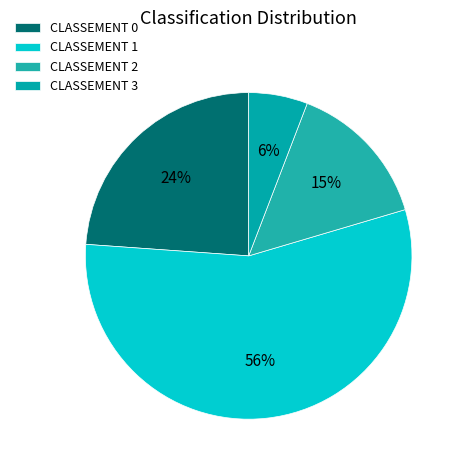

How many slices are in this pie chart?

4